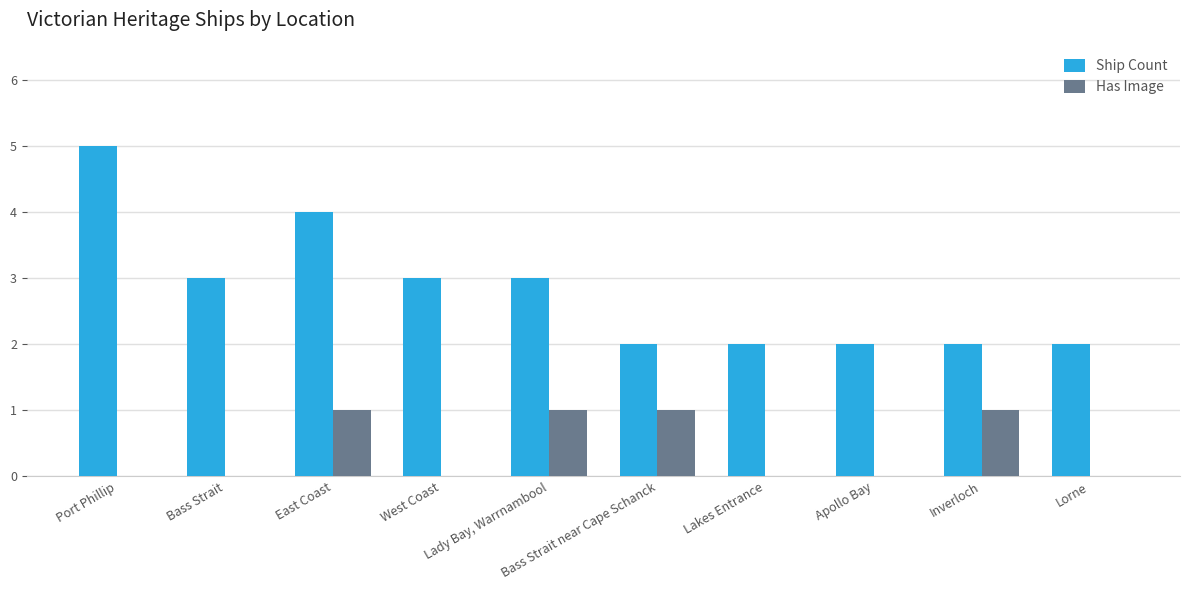

Is the value of Ship Count at East Coast greater than the value of Has Image at Bass Strait near Cape Schanck?

Yes